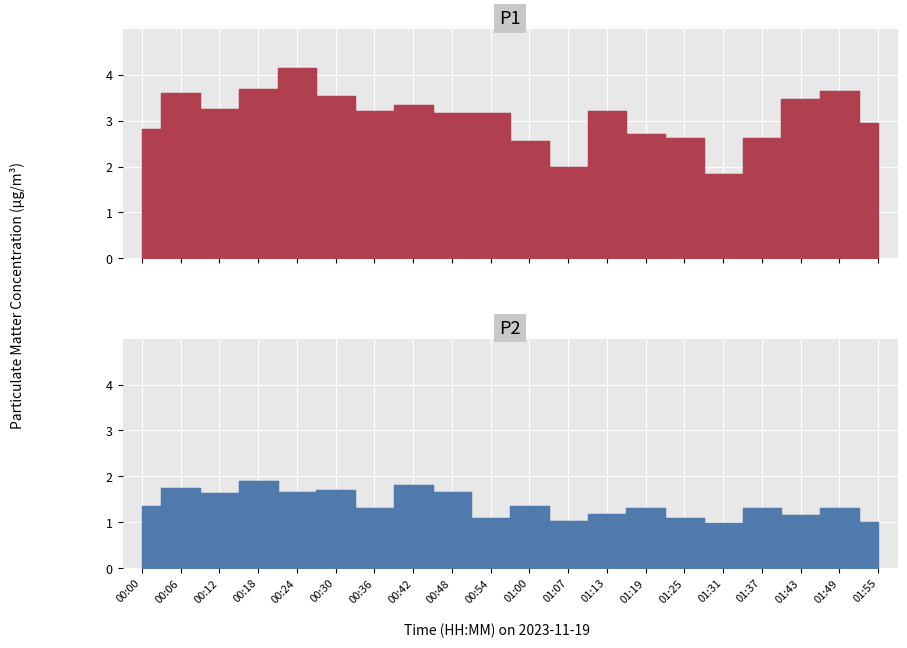

List the series in order of their overall mean, lowest first.

P2, P1